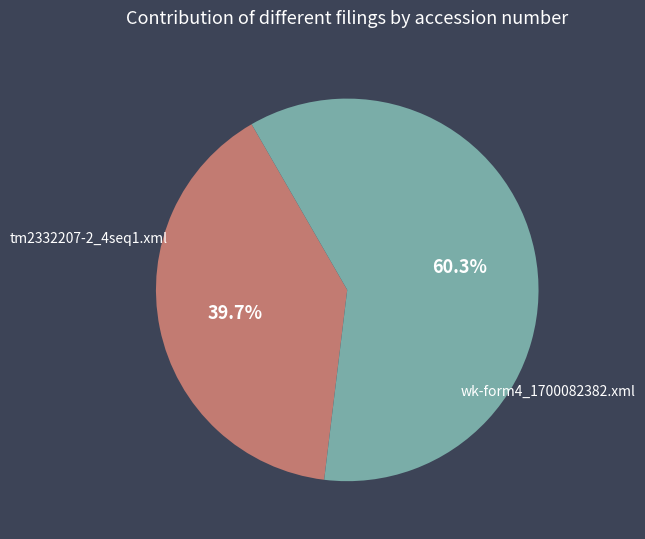

Does any single category account for the majority?

Yes